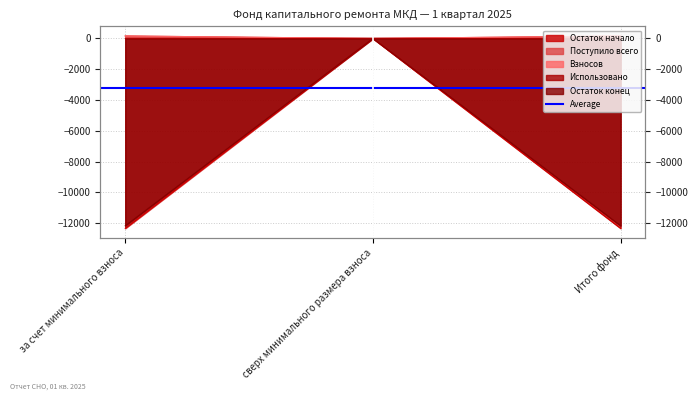

What position from the right is сверх минимального размера взноса?

2